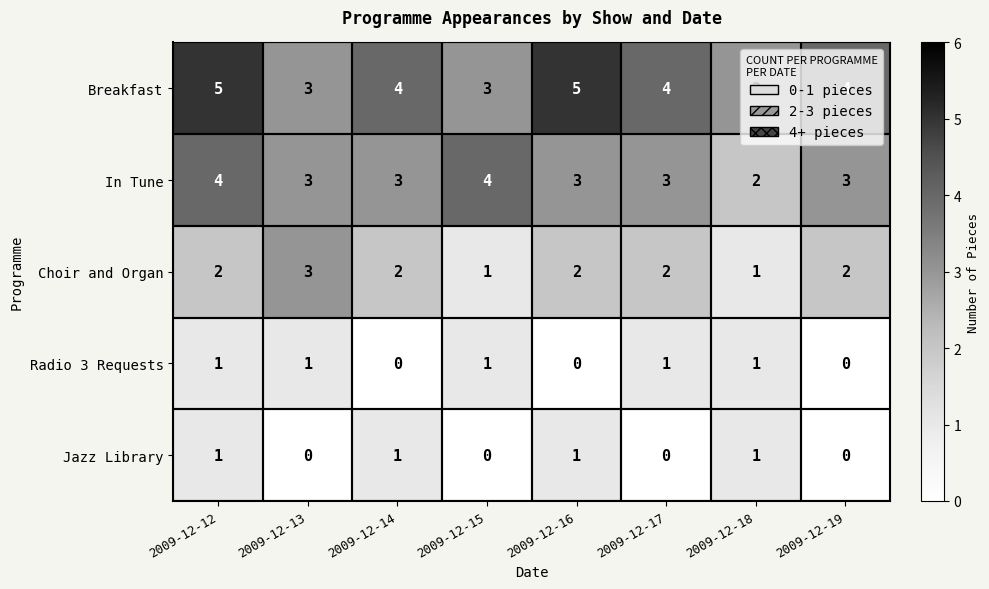

How many distinct data groups are displayed?

5